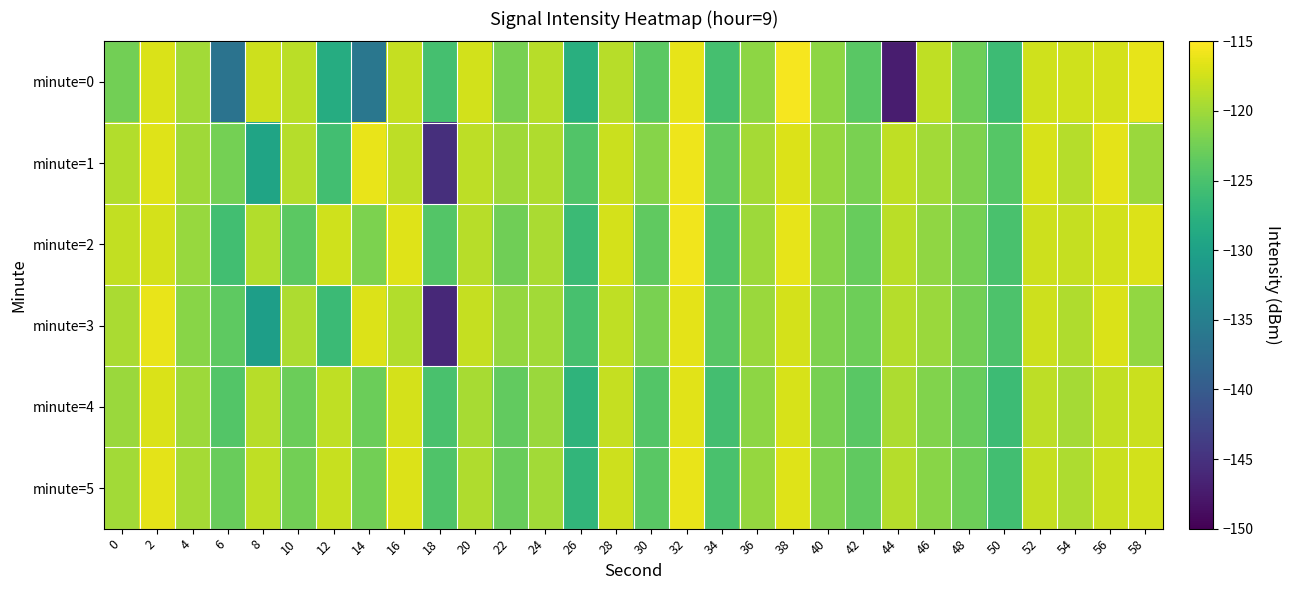

Which series has the widest spread of values?

minute=0